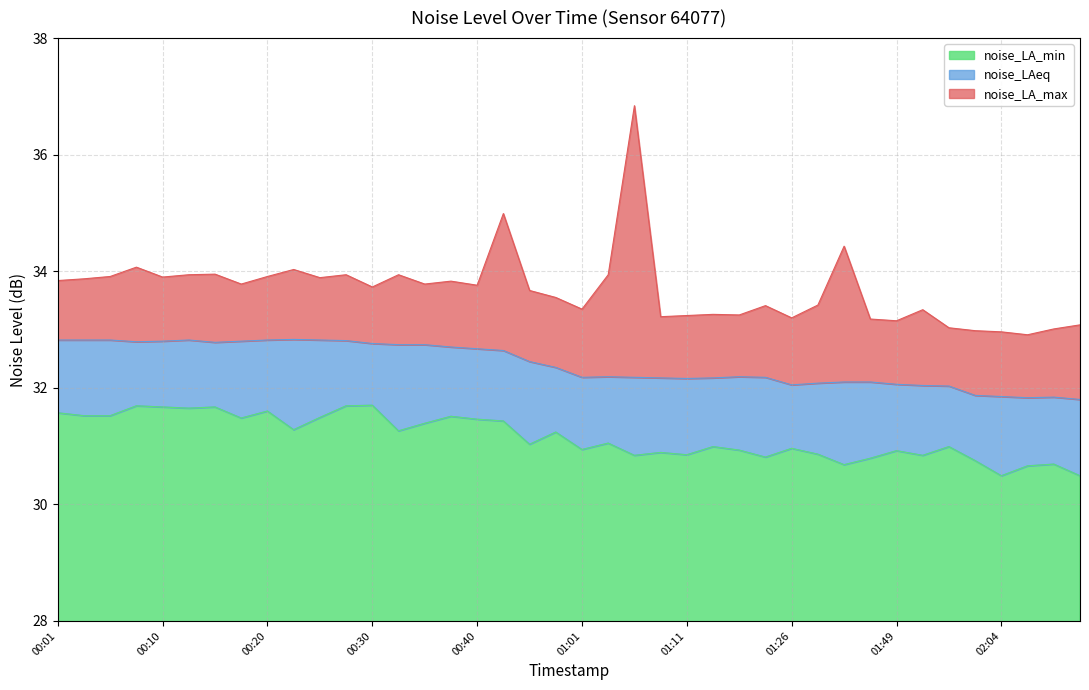

Reading left to right, extract all data points from this chart.

noise_LA_max: 33.8	33.9	33.9	34.1	33.9	33.9	34.0	33.8	33.9	34.0	33.9	33.9	33.7	33.9	33.8	33.8	33.8	35.0	33.7	33.5	33.4	33.9	36.8	33.2	33.2	33.3	33.2	33.4	33.2	33.4	34.4	33.2	33.1	33.3	33.0	33.0	33.0	32.9	33.0	33.1
noise_LAeq: 32.8	32.8	32.8	32.8	32.8	32.8	32.8	32.8	32.8	32.8	32.8	32.8	32.8	32.7	32.7	32.7	32.7	32.6	32.5	32.4	32.2	32.2	32.2	32.2	32.2	32.2	32.2	32.2	32.0	32.1	32.1	32.1	32.1	32.0	32.0	31.9	31.9	31.8	31.8	31.8
noise_LA_min: 31.6	31.5	31.5	31.7	31.7	31.6	31.7	31.5	31.6	31.3	31.5	31.7	31.7	31.3	31.4	31.5	31.5	31.4	31.0	31.2	30.9	31.1	30.8	30.9	30.9	31.0	30.9	30.8	31.0	30.9	30.7	30.8	30.9	30.8	31.0	30.8	30.5	30.7	30.7	30.5